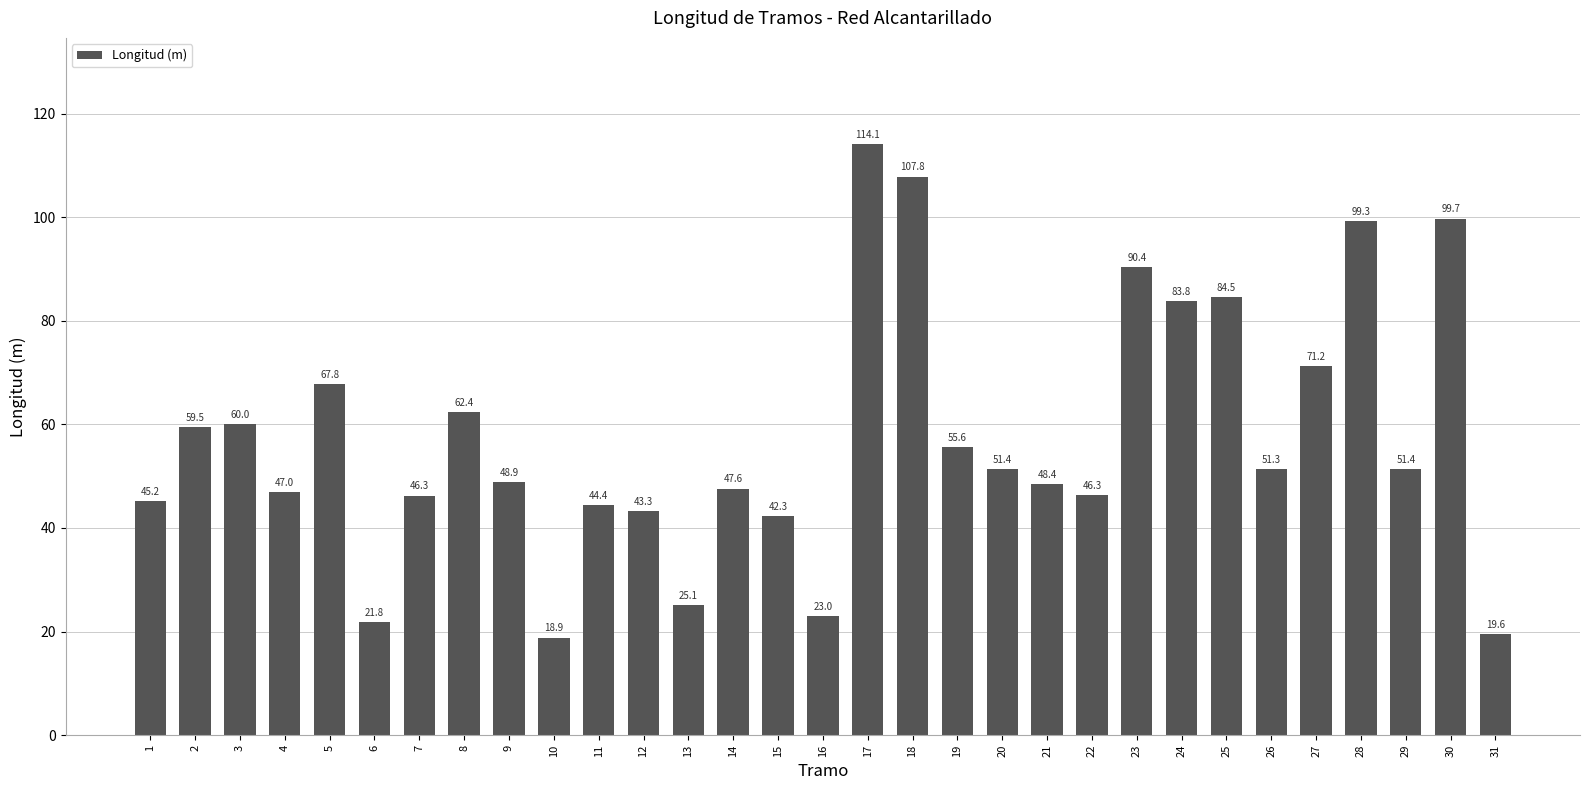

The value at 17 is 114.1. True or false?

True